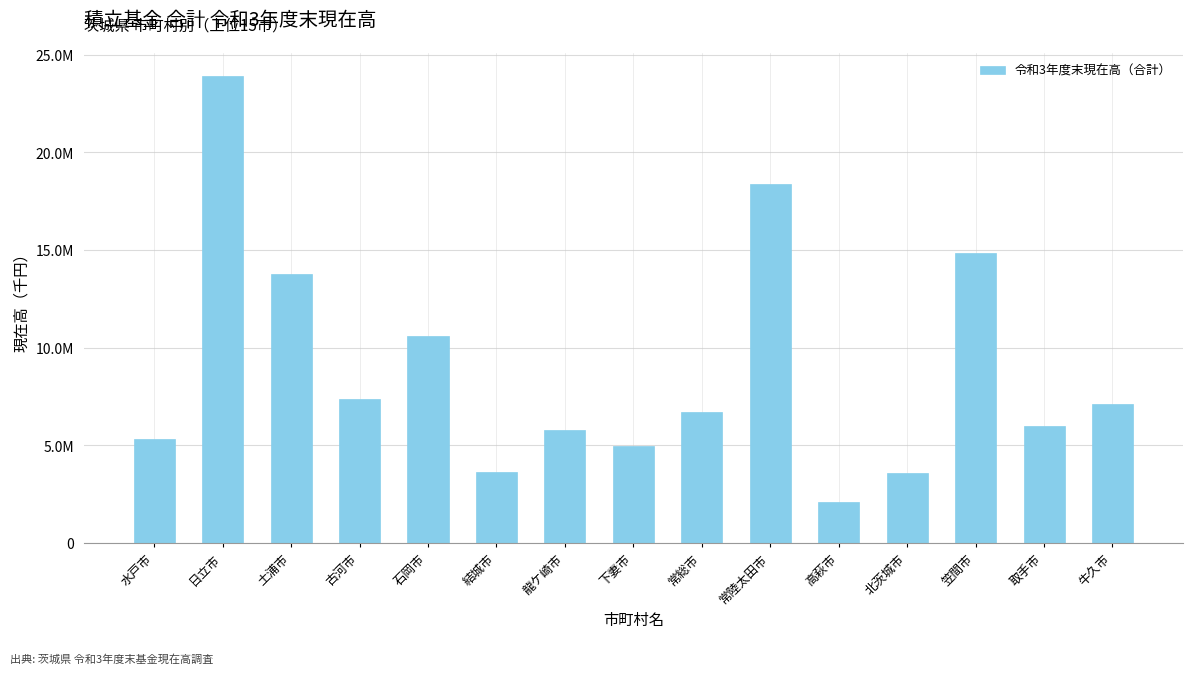

Does the chart contain any negative values?

No